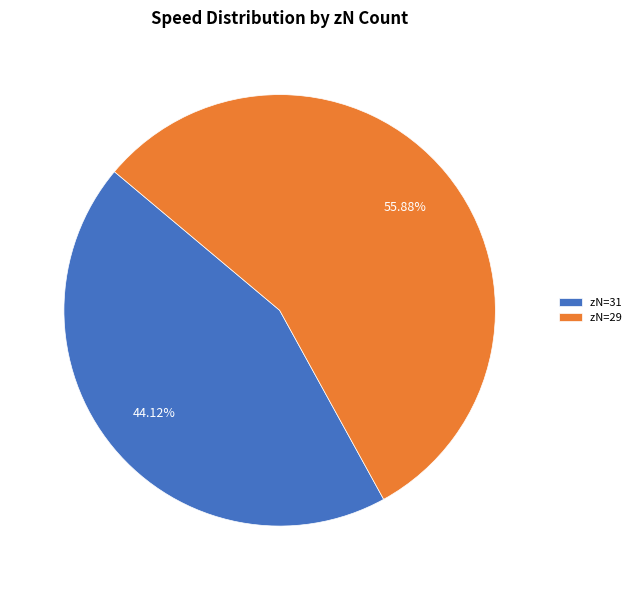

What is the ratio of the value at zN=29 to the value at zN=31?

1.3